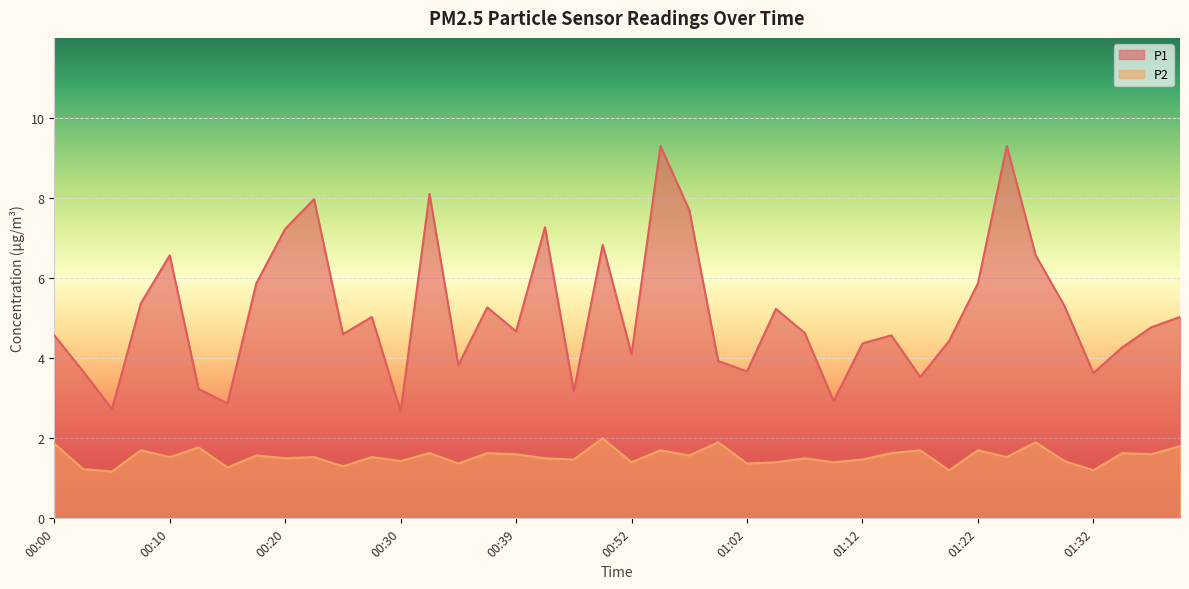

Which label corresponds to the largest value in the chart?

00:55